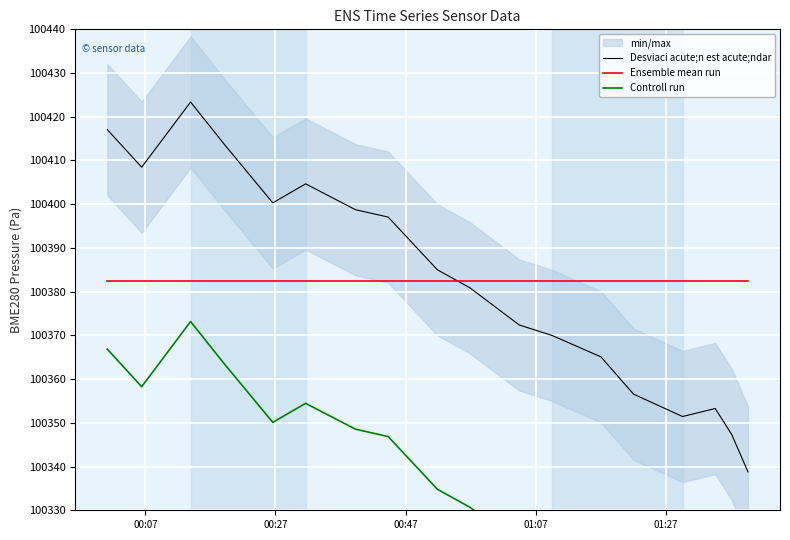

What is the lowest value of the Ensemble mean run series?

100382.5